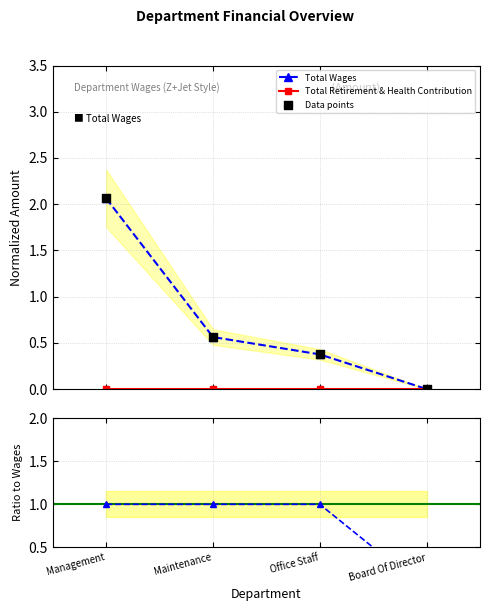

What are all the series names shown in the legend?

Total Wages, Total Retirement & Health Contribution, Data points